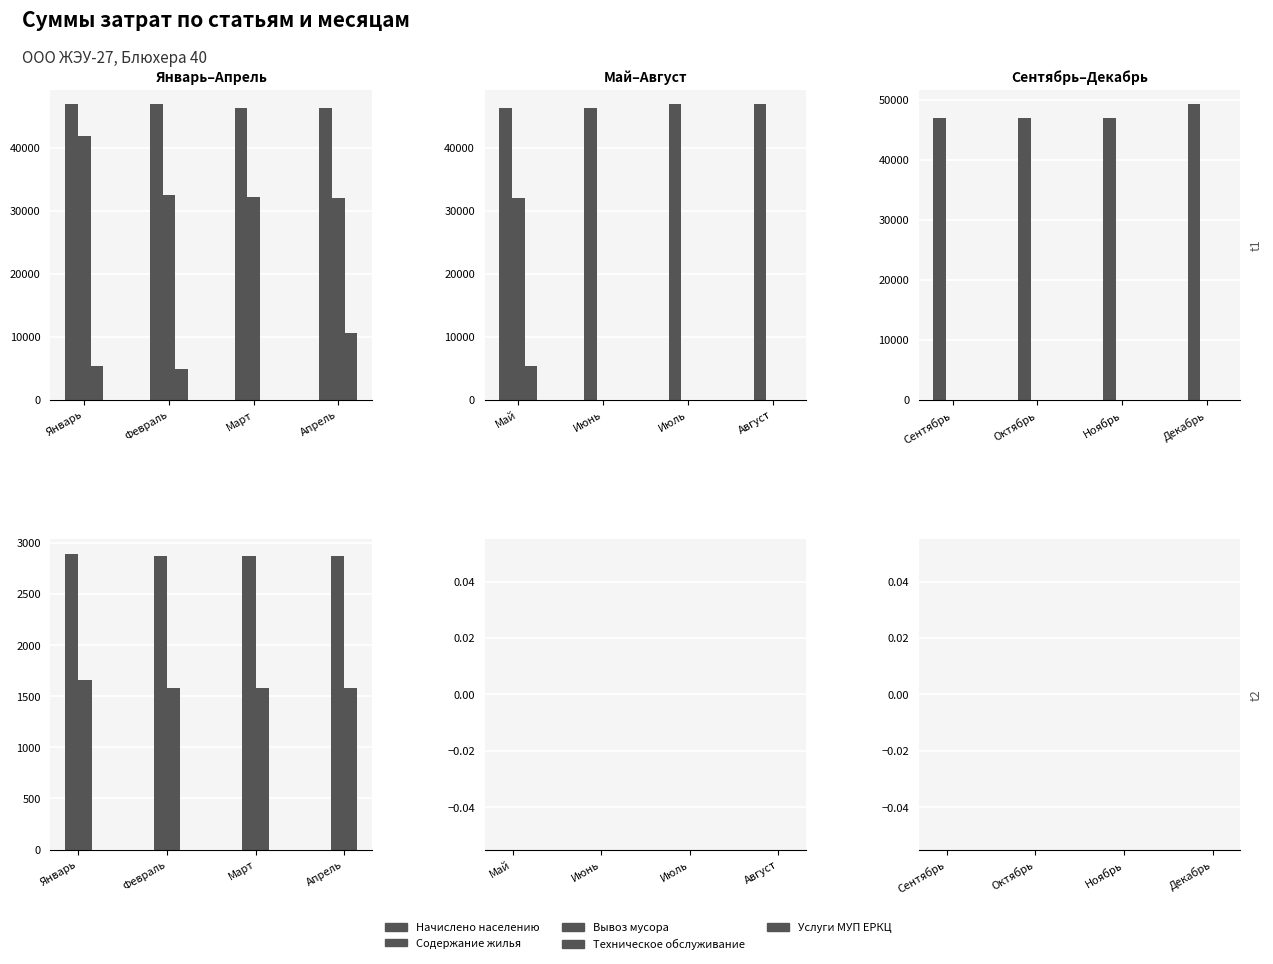

What are all the series names shown in the legend?

Начислено населению, Содержание жилья, Вывоз мусора, Техническое обслуживание, Услуги МУП ЕРКЦ